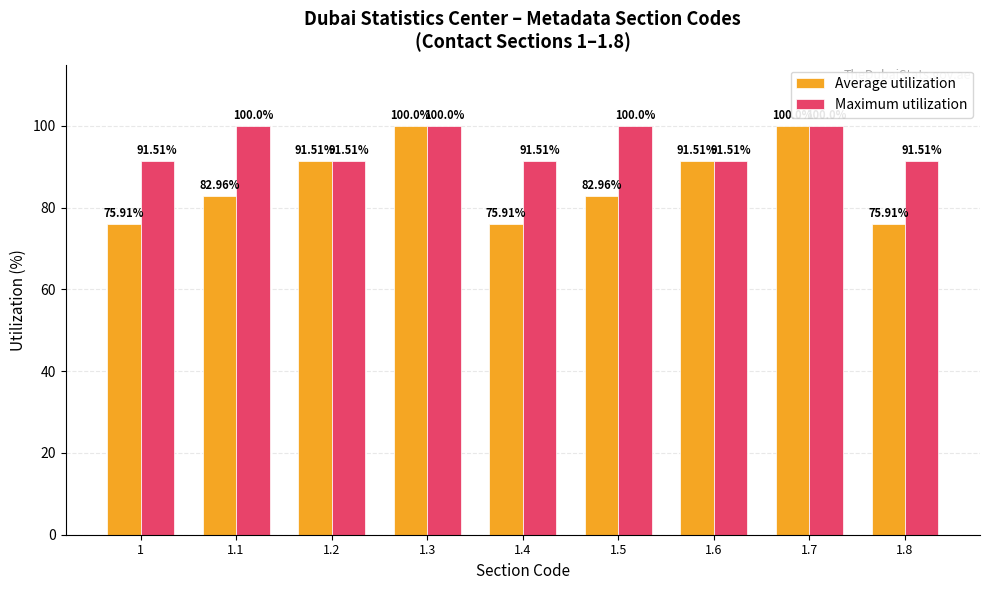

How many categories are shown in the chart?

9